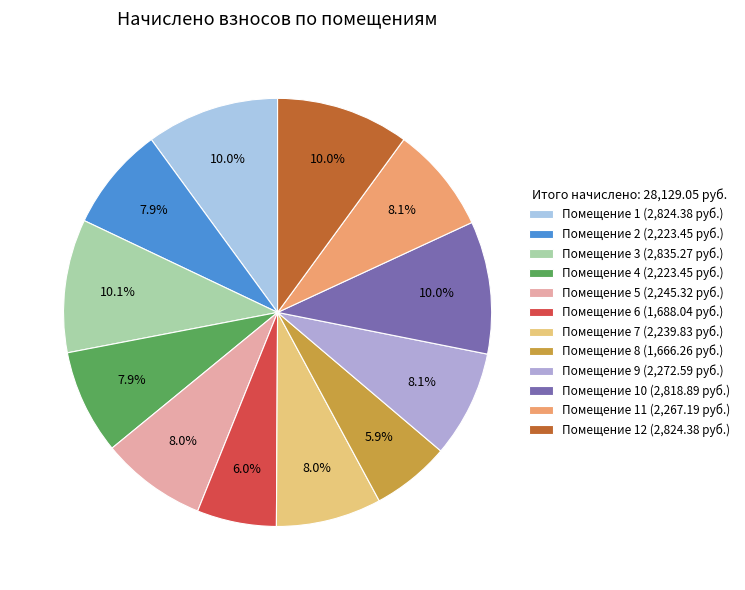

Count the number of slices in the pie.

12